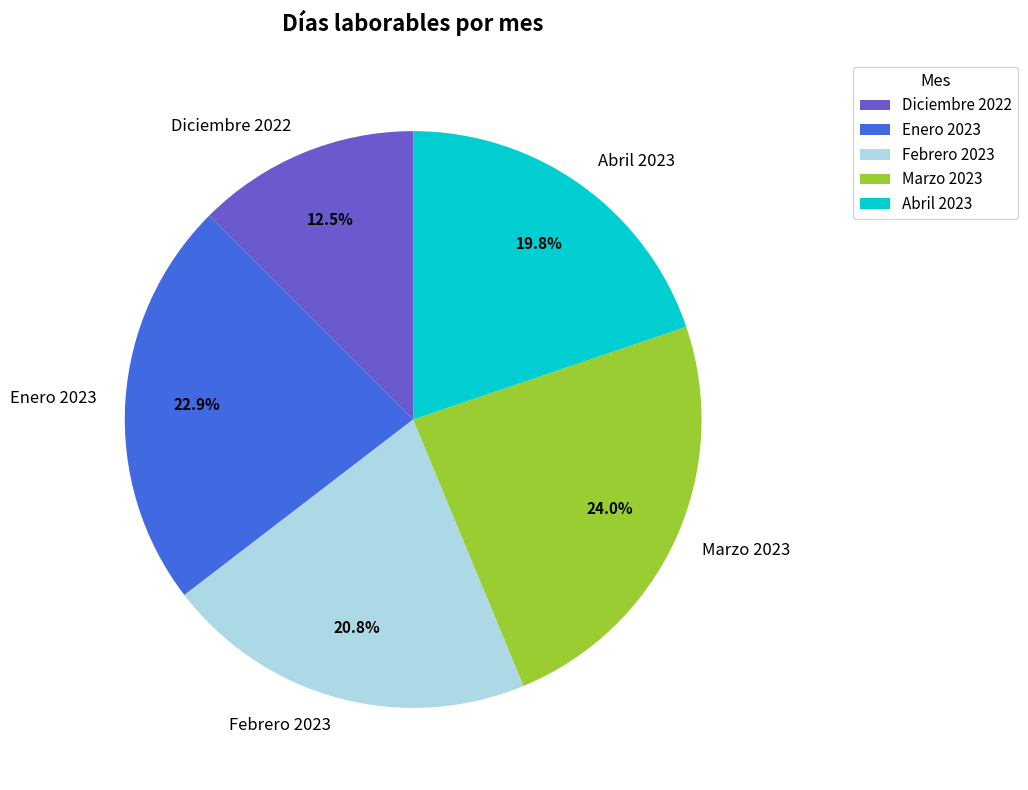

Does Enero 2023 account for over 50% of the chart?

No